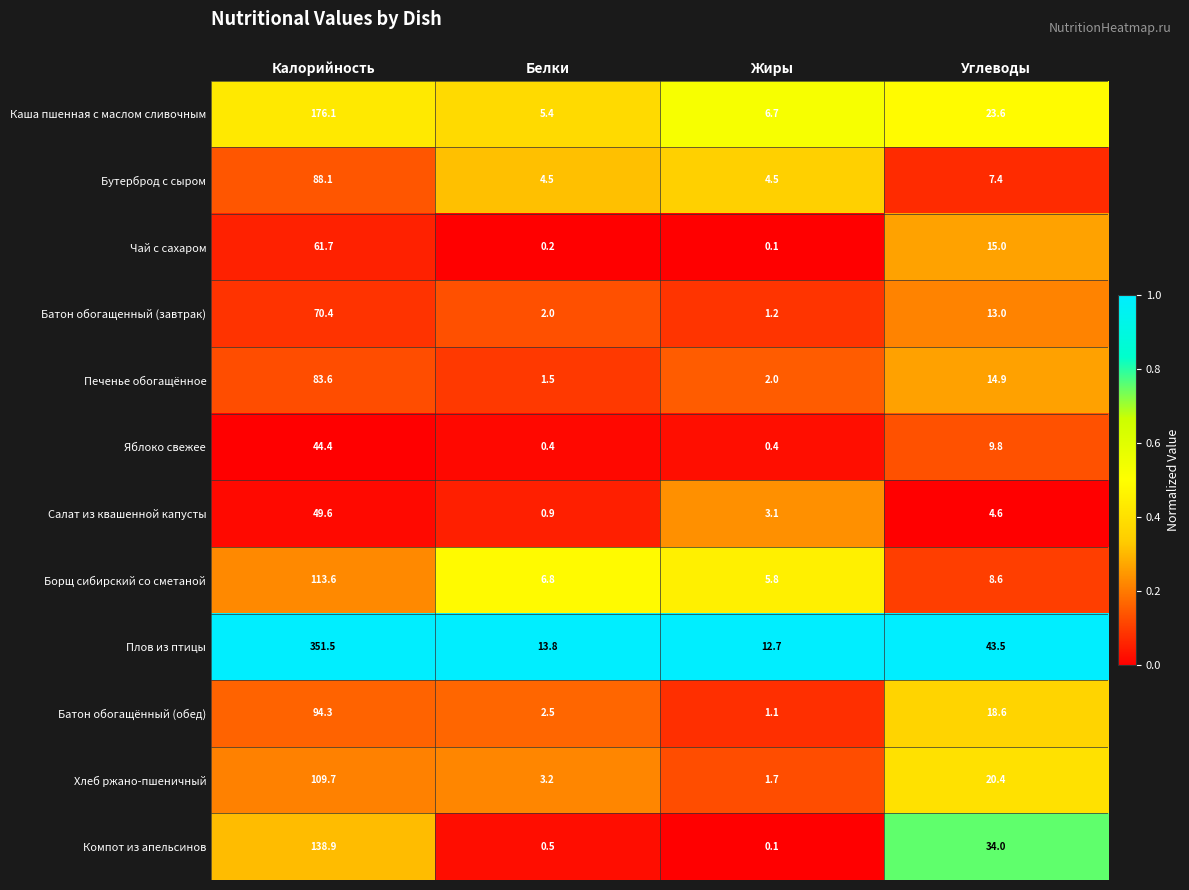

Count the number of categories in the chart.

4